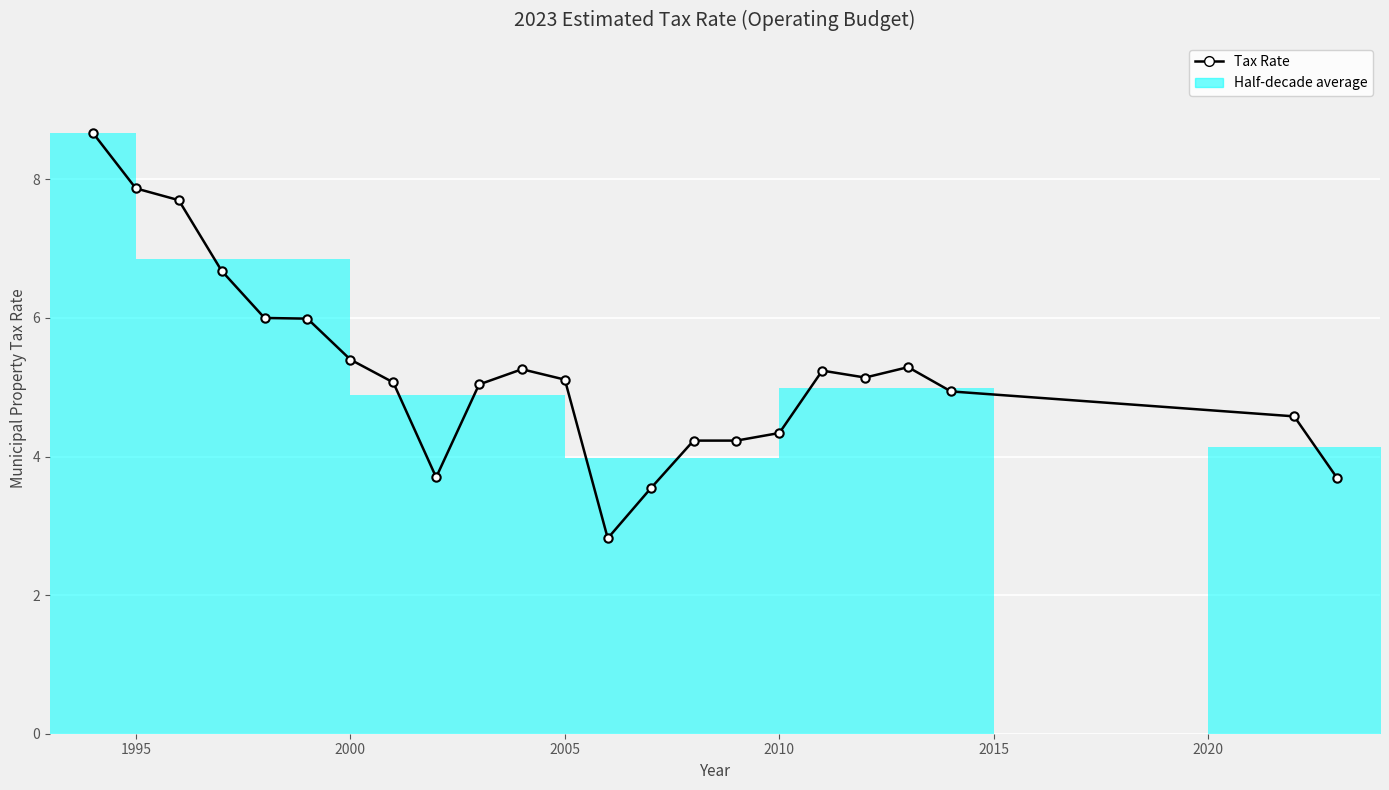

What is the average value?

5.2